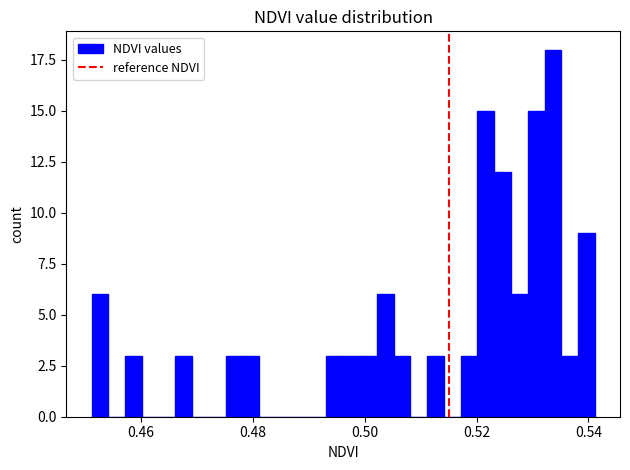

Read against the x-axis, roughly where is the centre of the tallest bar?

0.534